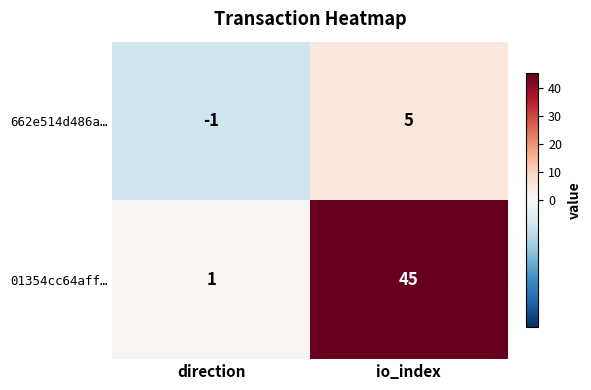

What is the average value of the 01354cc64aff… series?

23